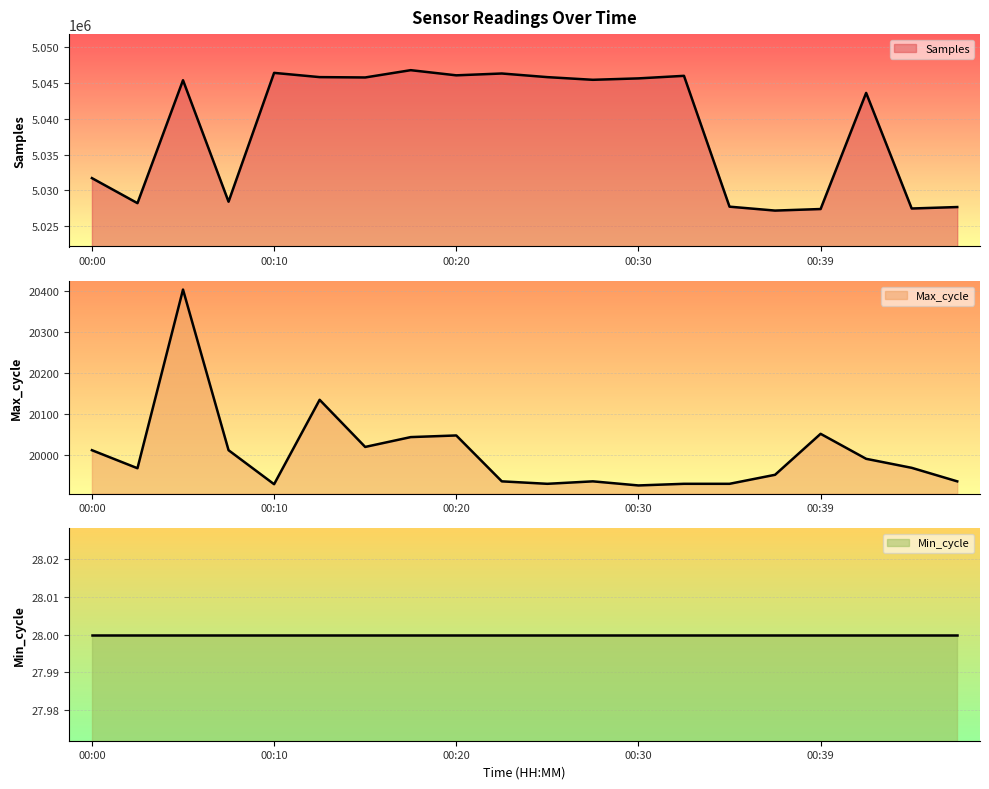

The value of Samples at 00:37 is 5027151. True or false?

True